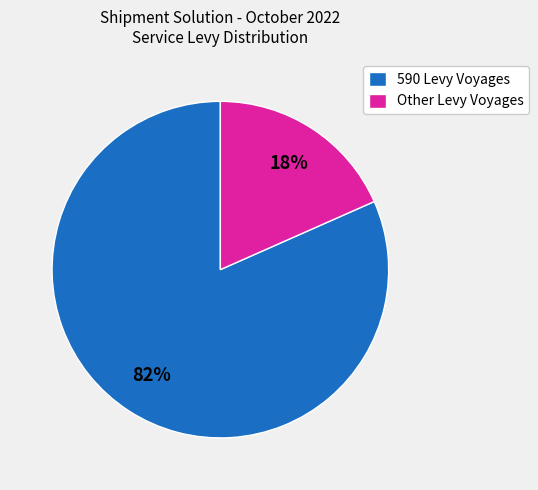

The Other Levy Voyages slice represents 18% of the pie. True or false?

True